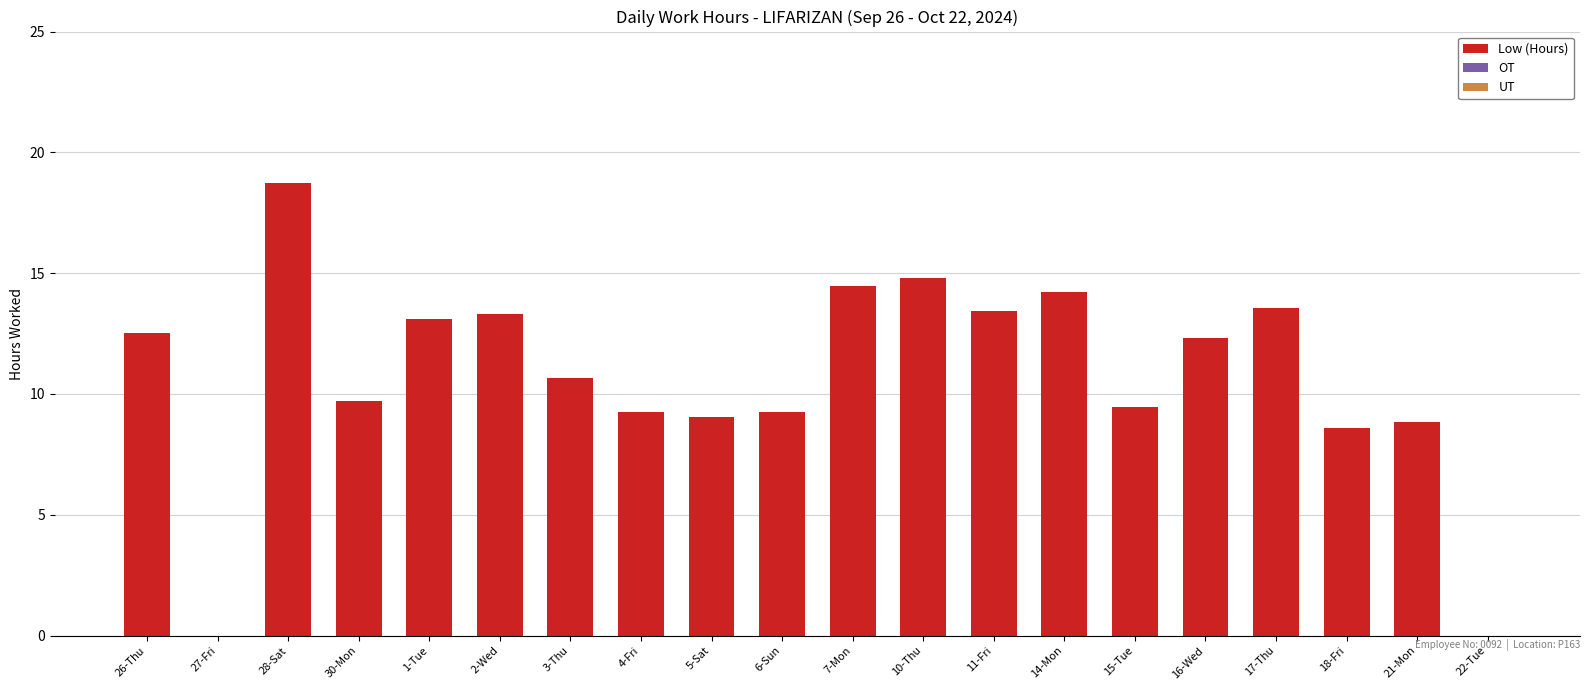

What is the ratio of the value at 18-Fri to the value at 16-Wed?

0.7